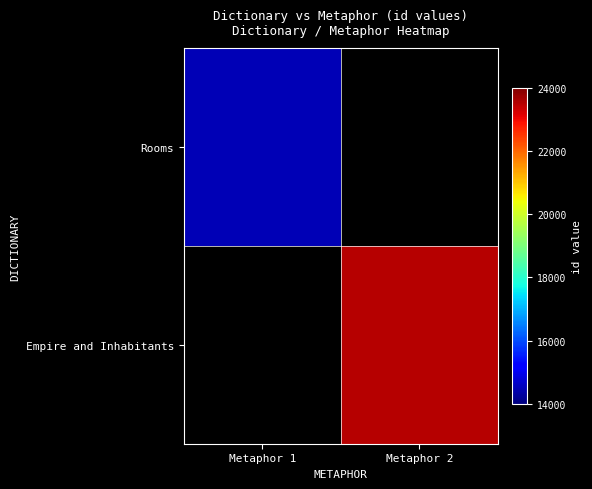

Which series has the largest range (max minus min)?

Rooms